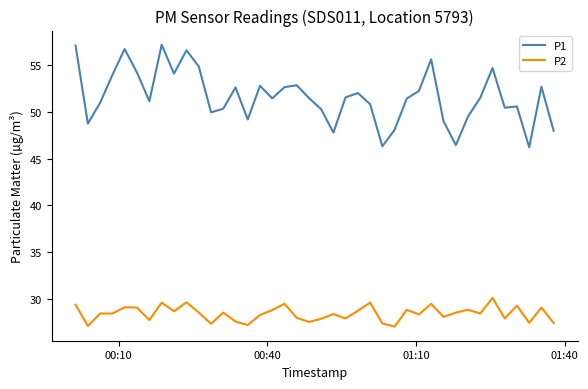

True or false: P1 and P2 cross at least once.

False